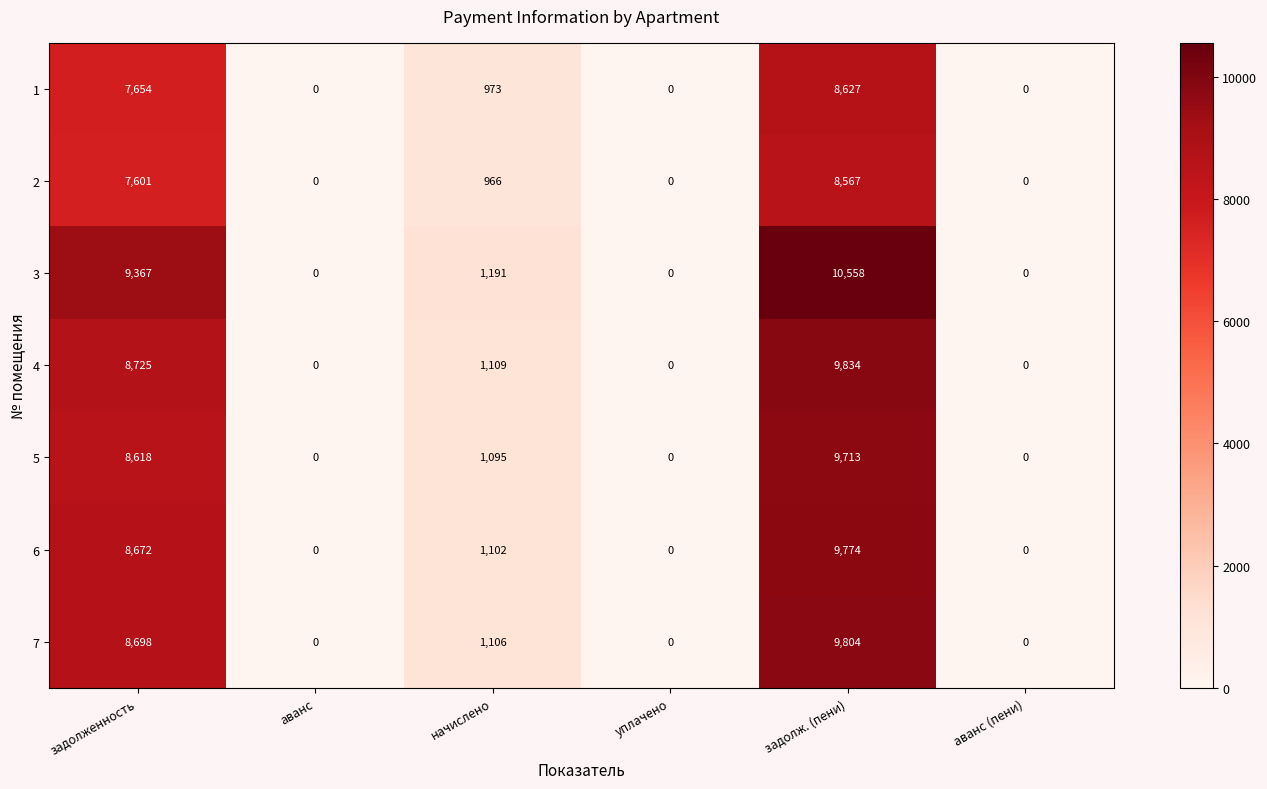

Rank the series by their maximum value, from highest to lowest.

3, 4, 7, 6, 5, 1, 2